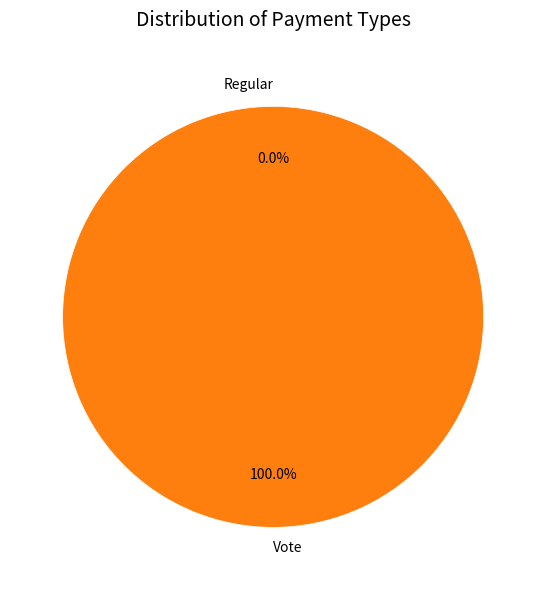

To the nearest percent, what portion does Vote represent?

100%